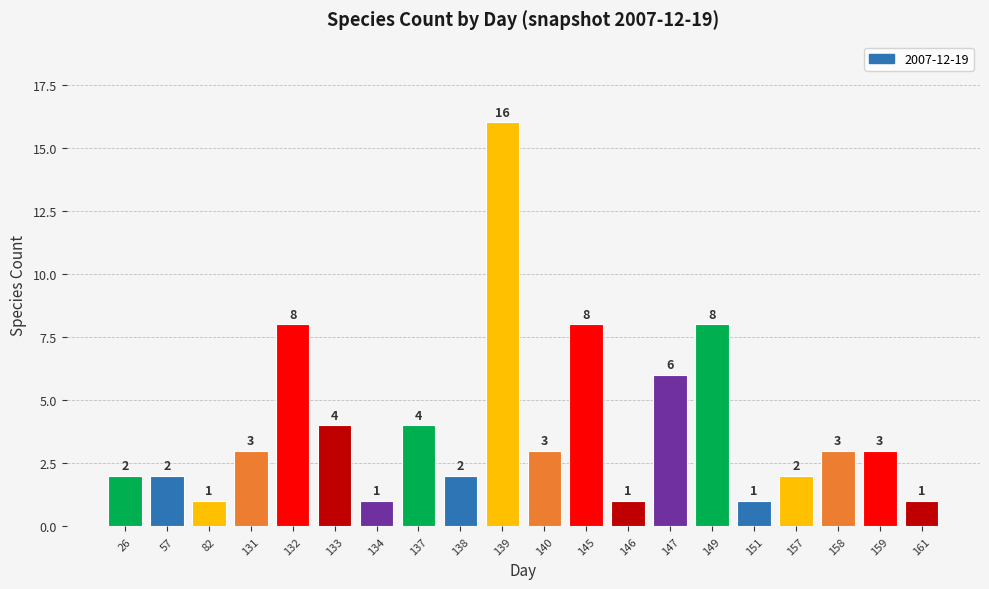

Reading left to right, extract all data points from this chart.

2	2	1	3	8	4	1	4	2	16	3	8	1	6	8	1	2	3	3	1